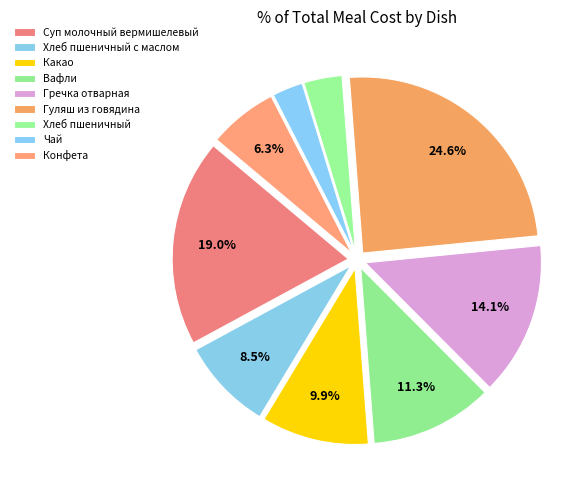

Which category has the smallest portion of the pie?

Чай